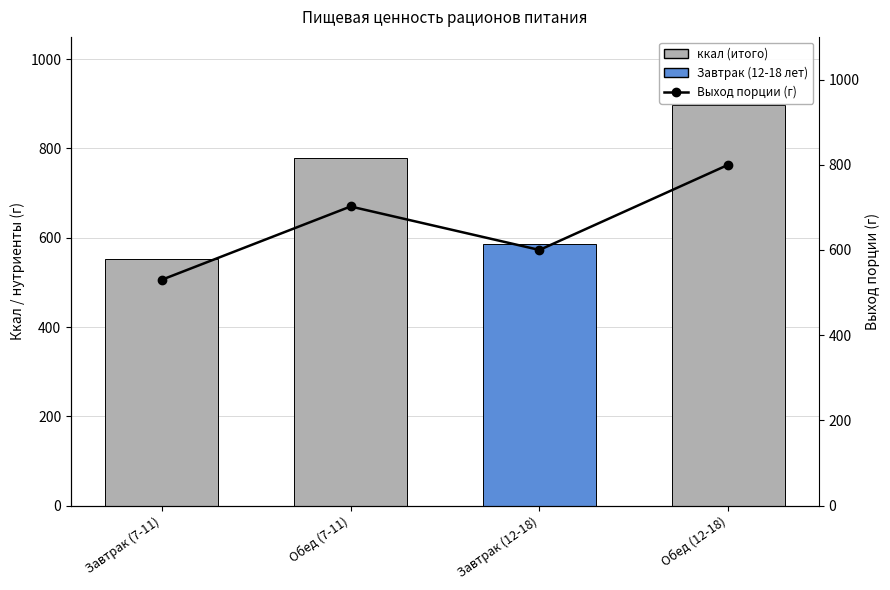

How many groups of bars are there?

4